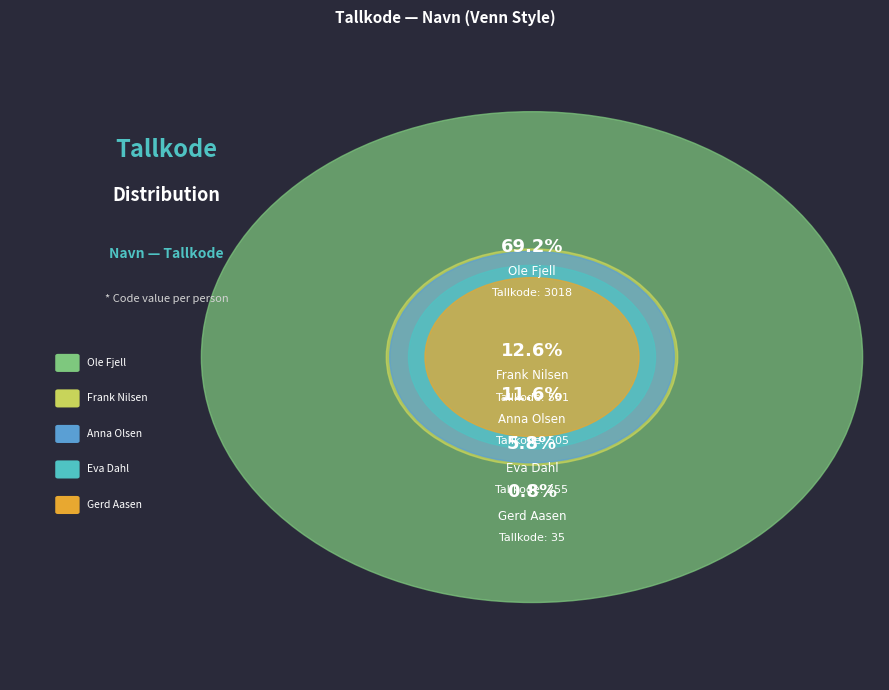

What is the change in value from Ole Fjell to Frank Nilsen?

-2467